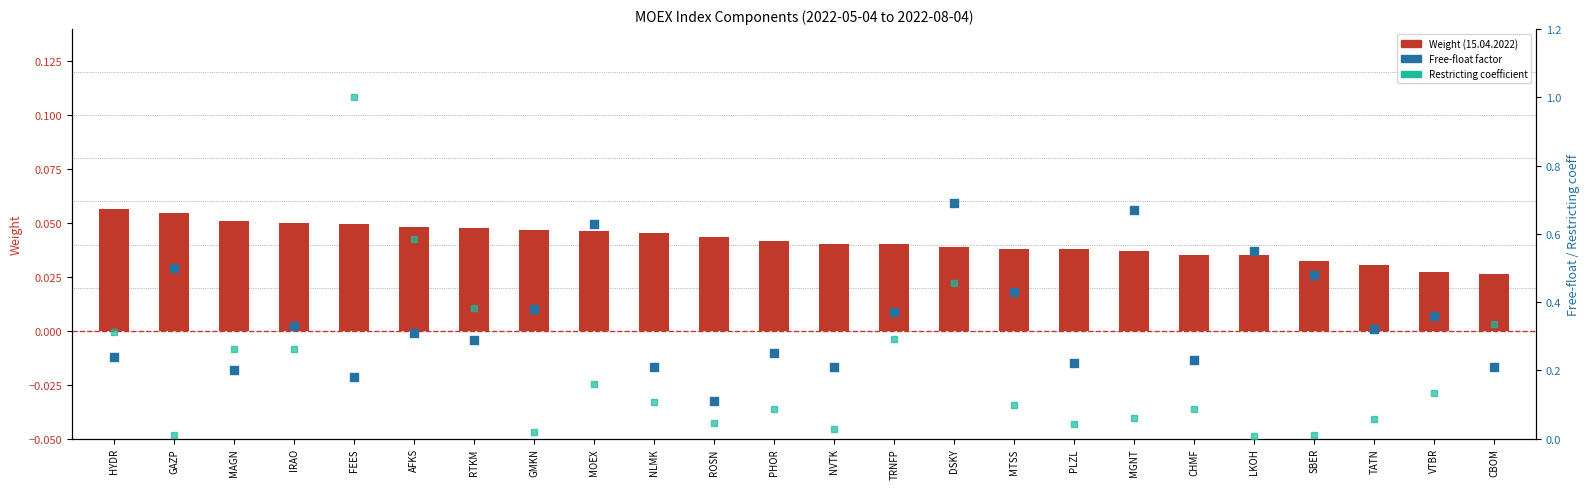

Which series has the largest total across all categories?

Free-float factor